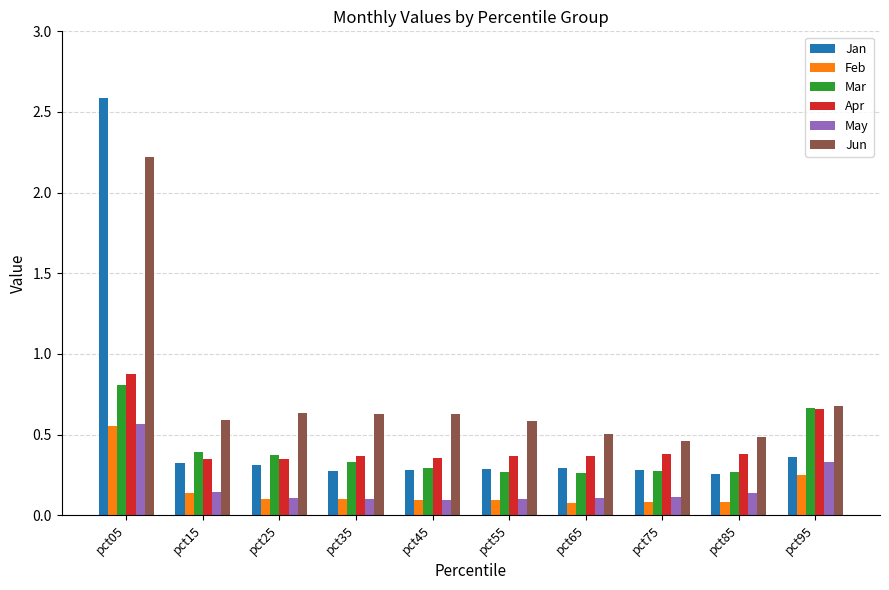

At which label is Jun closest to 1?

pct95